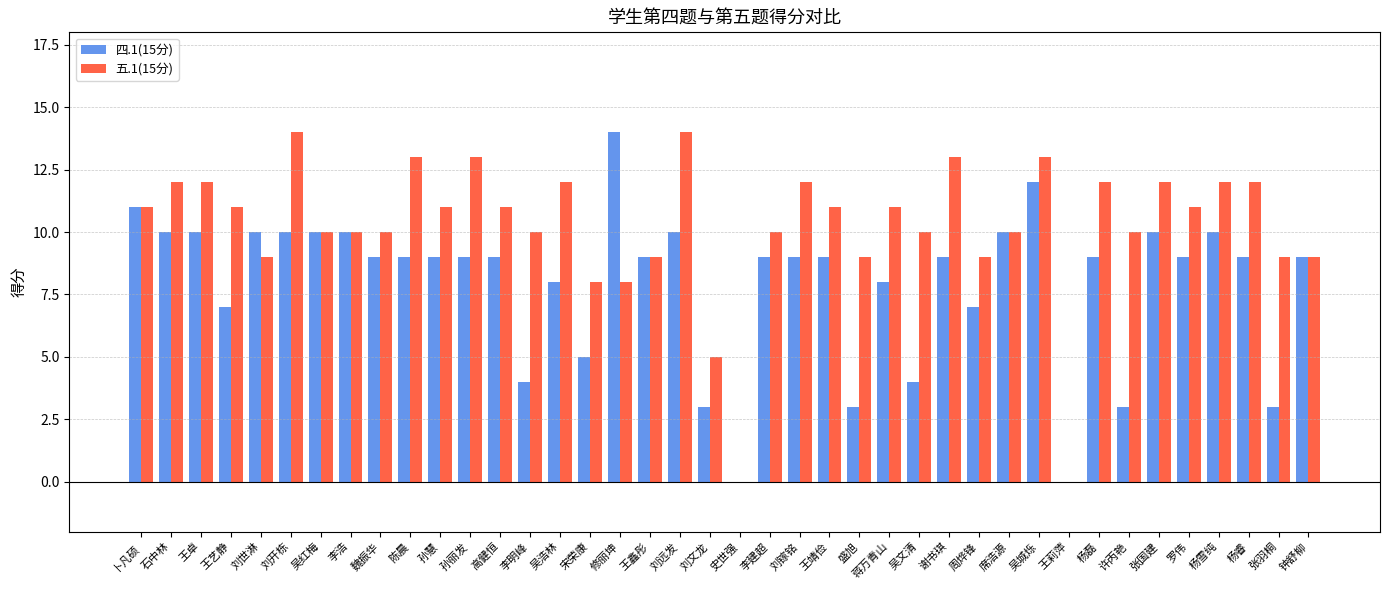

Is the value of 五.1(15分) at 刘镓铭 greater than the value of 四.1(15分) at 吴文清?

Yes